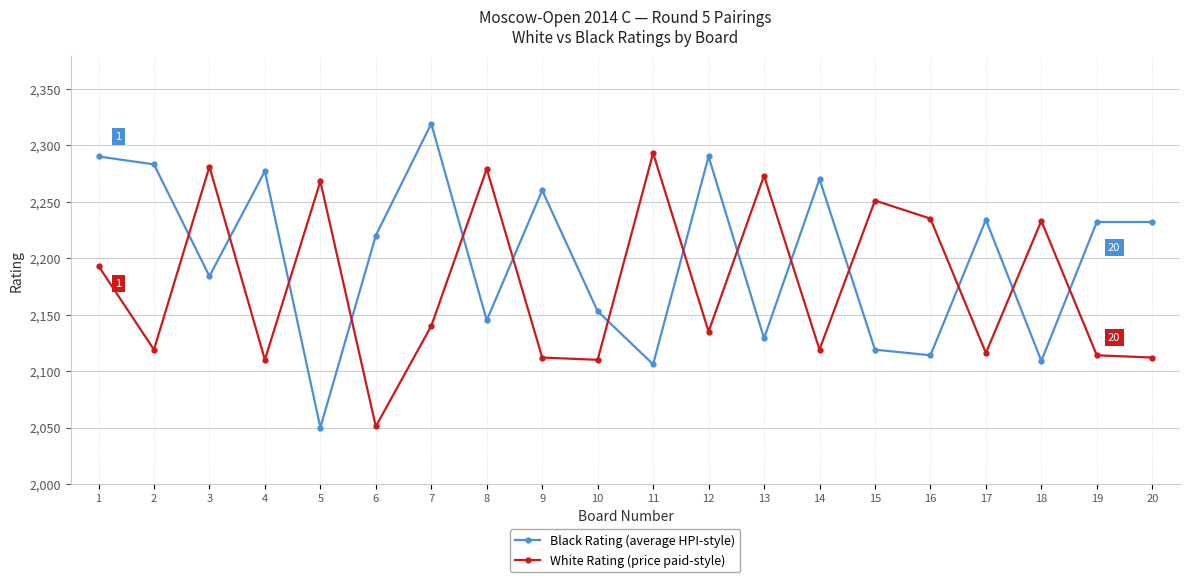

What is the greatest value displayed?

2319